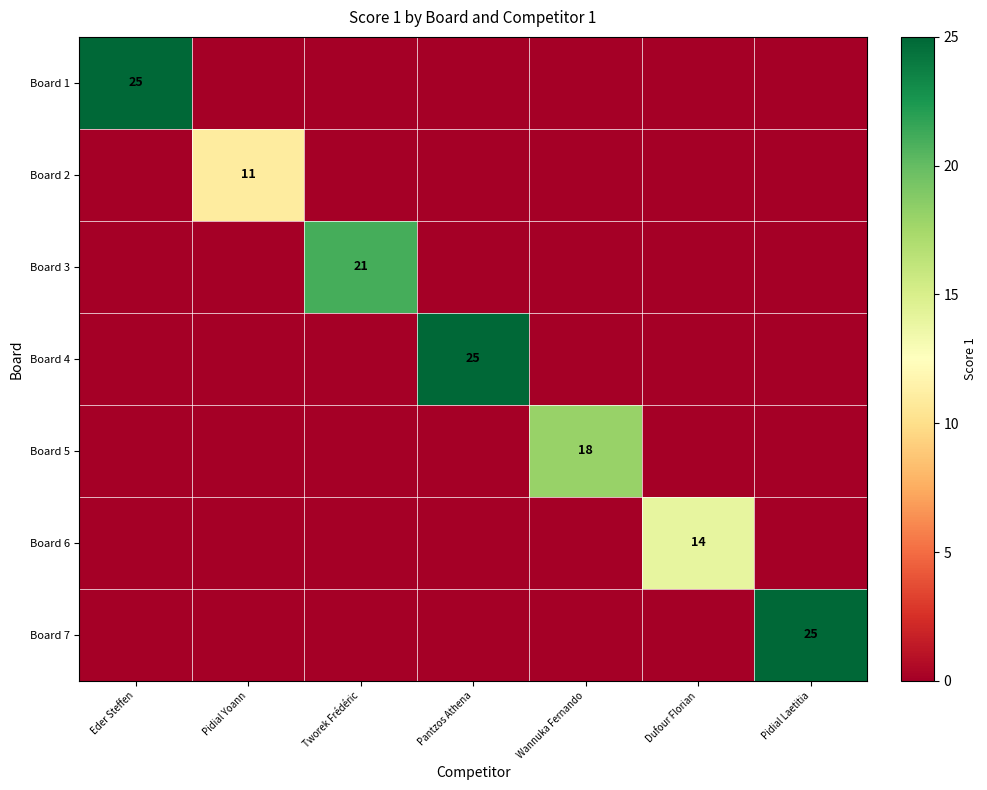

The value of Board 7 at Pidial Laetitia is 10. True or false?

False